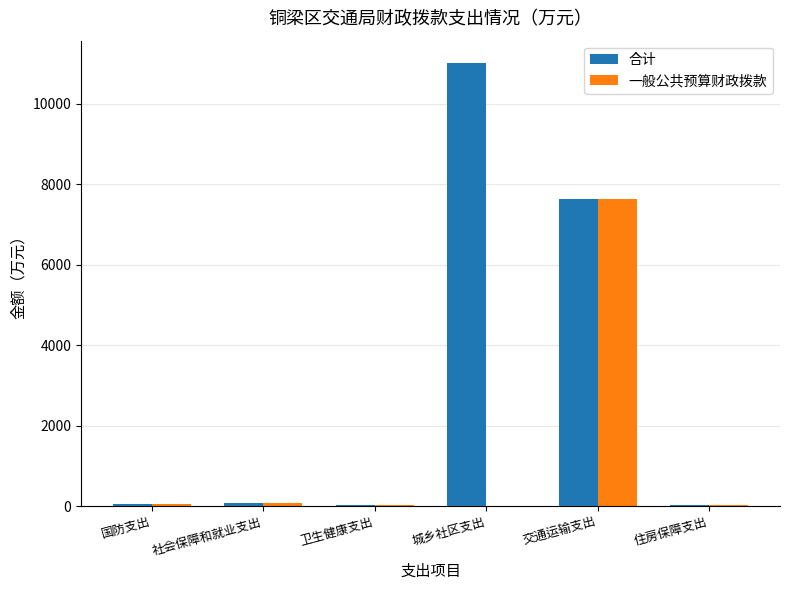

Is it true that 一般公共预算财政拨款 equals 7639.4 at 交通运输支出?

True